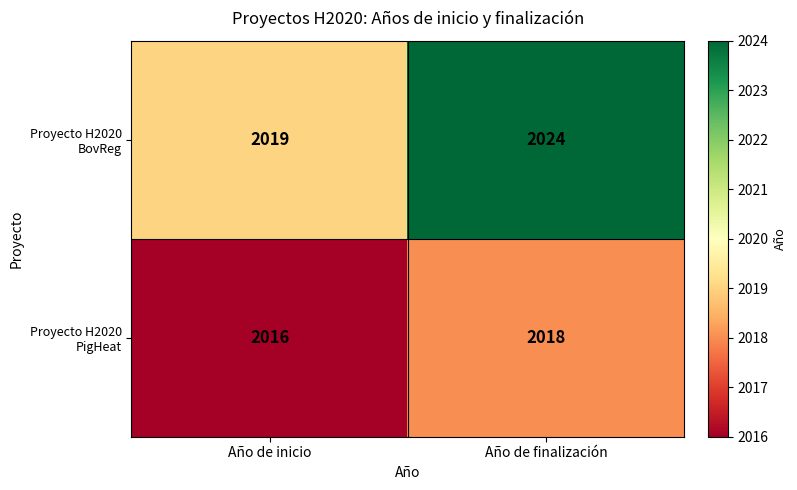

True or false: Proyecto H2020 BovReg has a value of 3353 at Año de inicio.

False